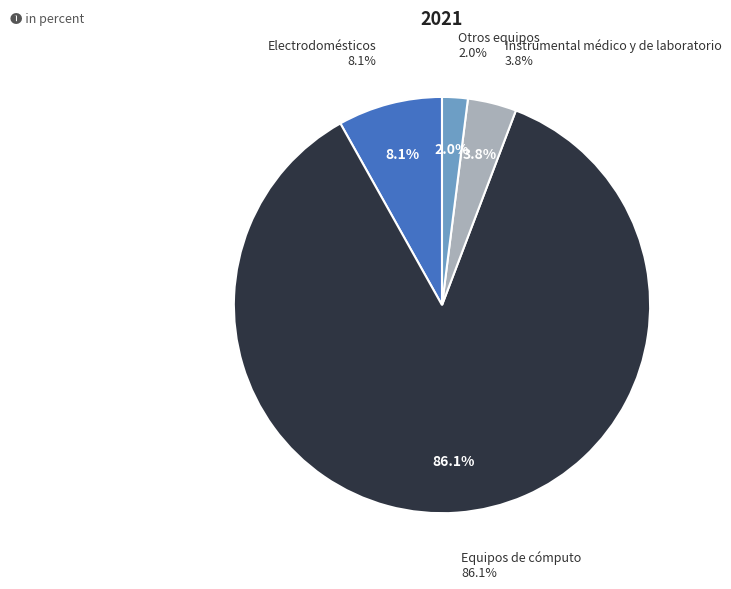

How many slices are in this pie chart?

4